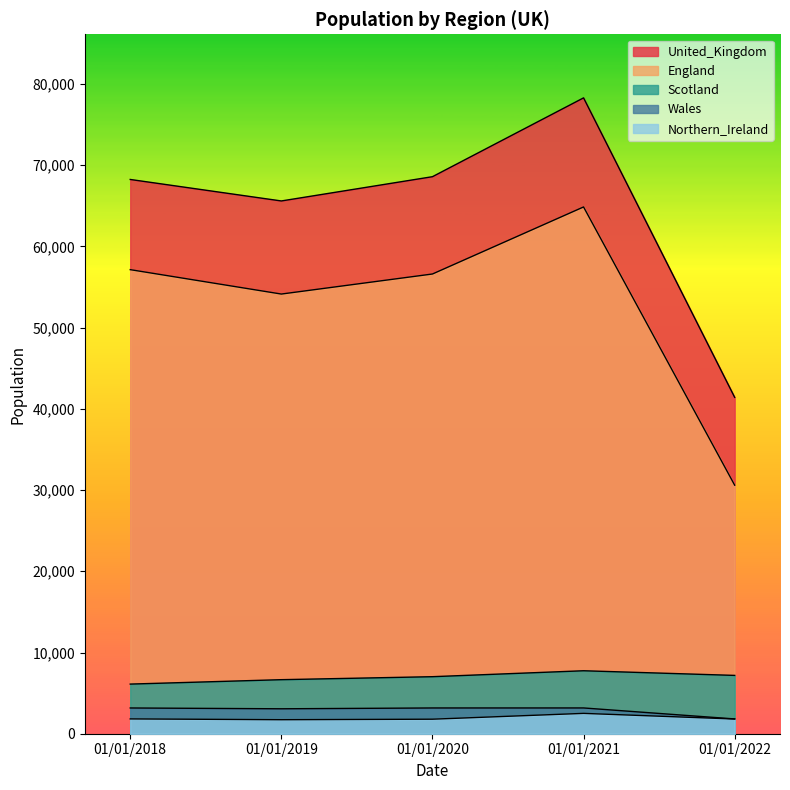

Is it true that United_Kingdom equals 50795.1 at 01/01/2021?

False